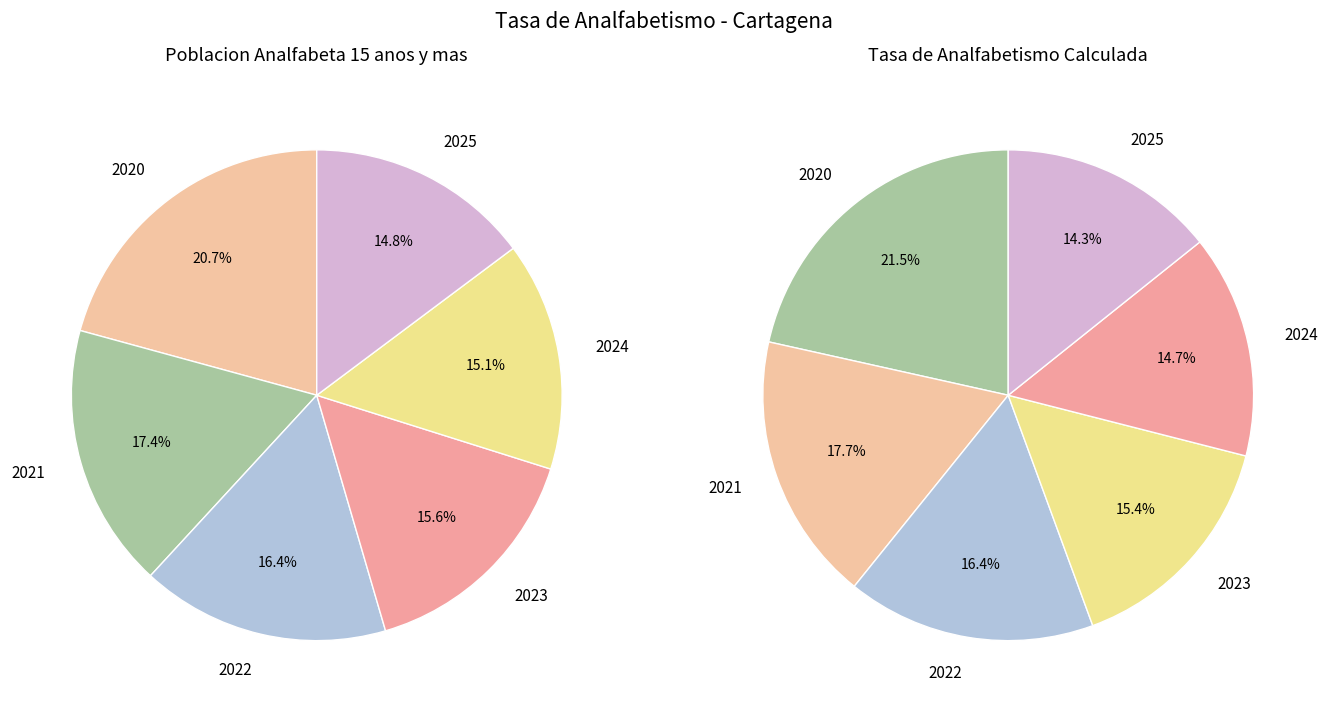

What percentage is the 2025 slice, to the nearest percent?

15%